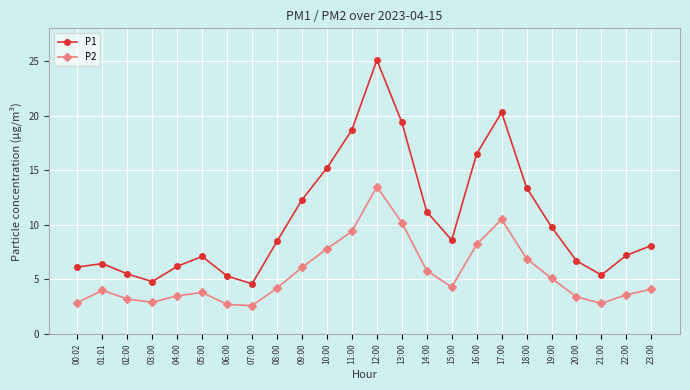

What is the label of the 21st point from the right?

03:00